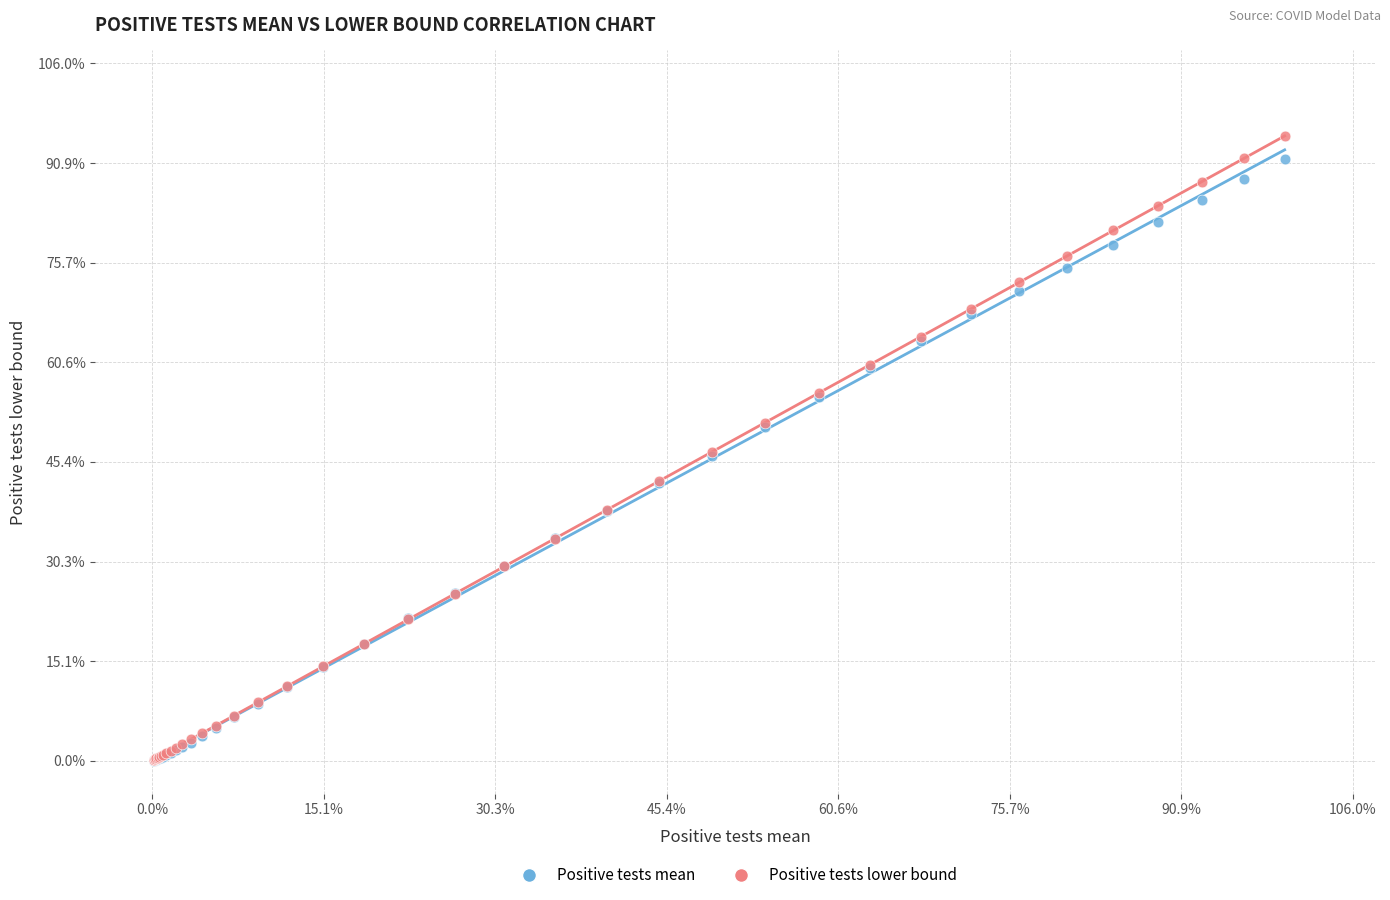

Which series has the largest Y range (max minus min)?

Positive tests lower bound